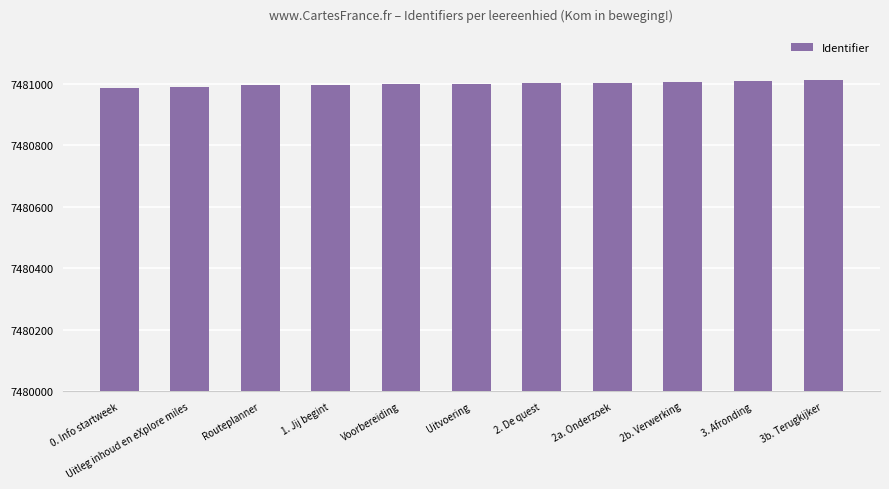

Count the number of data series in this chart.

1